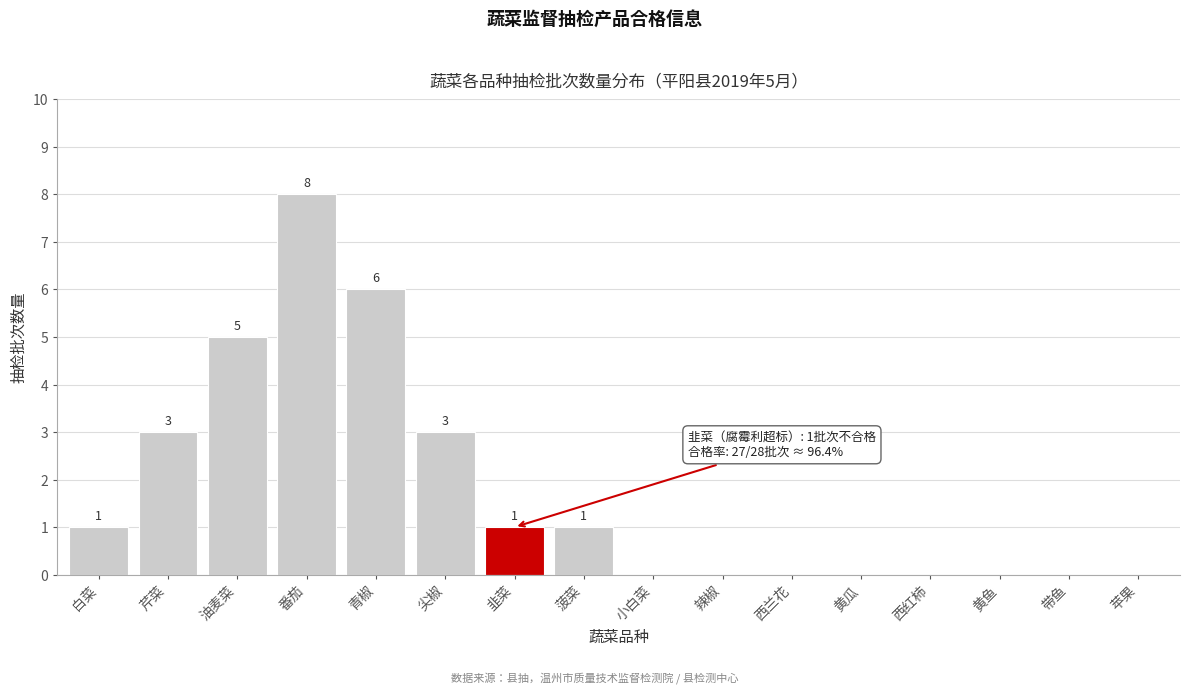

What is the maximum value shown in the chart?

8